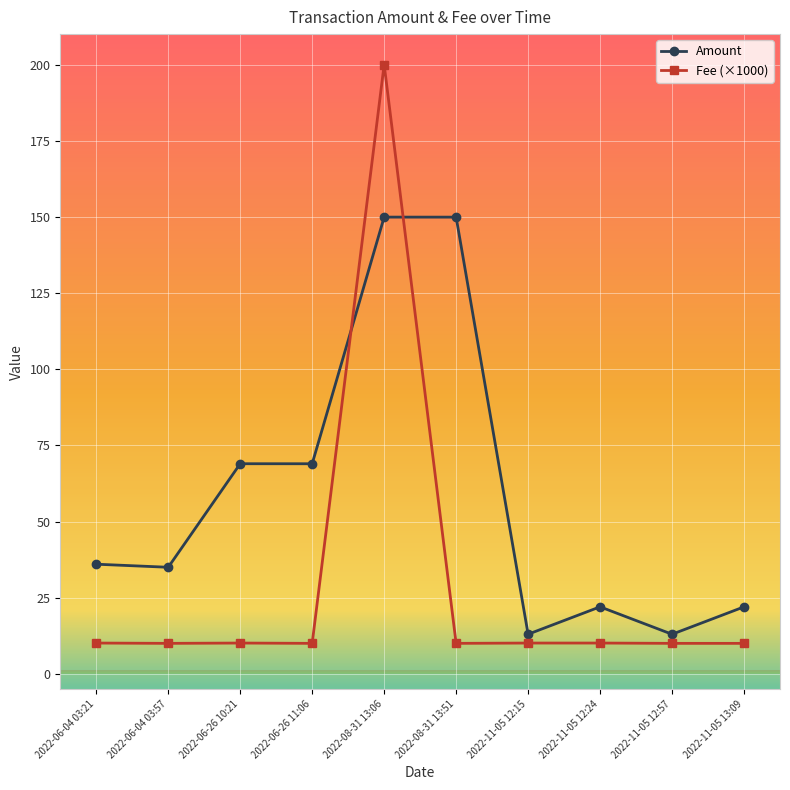

The Amount series shows 101.2 at 2022-06-26 11:06. True or false?

False